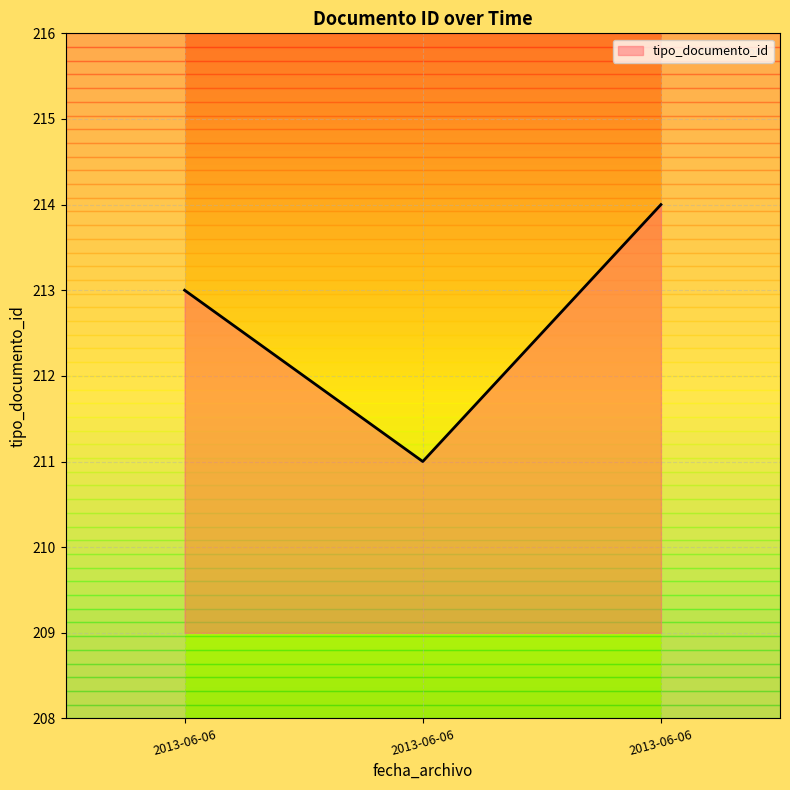

At which category does the chart reach its peak across all series?

2013-06-06